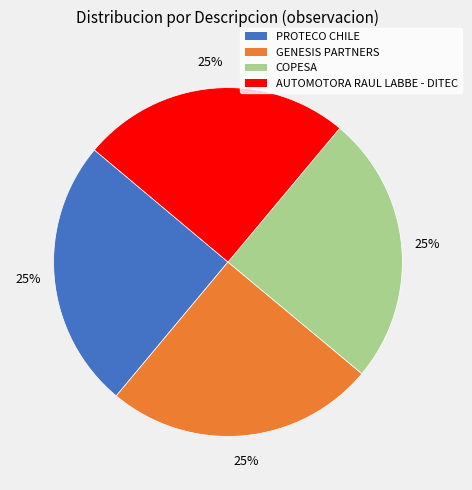

Does COPESA represent more than half of the total?

No